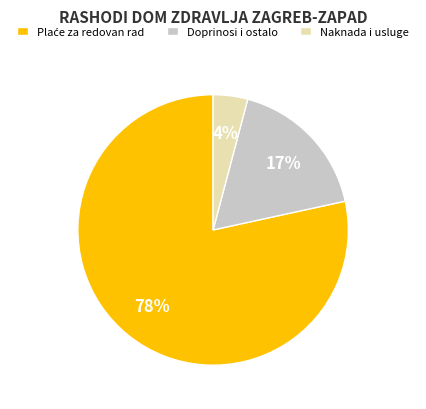

To the nearest percent, what percentage of the pie is Naknada i usluge?

4%